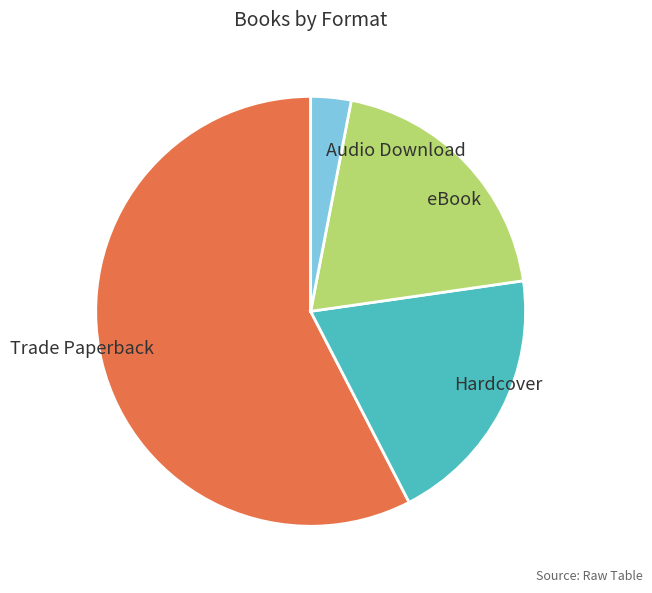

Is the sum of Trade Paperback and eBook greater than half?

Yes